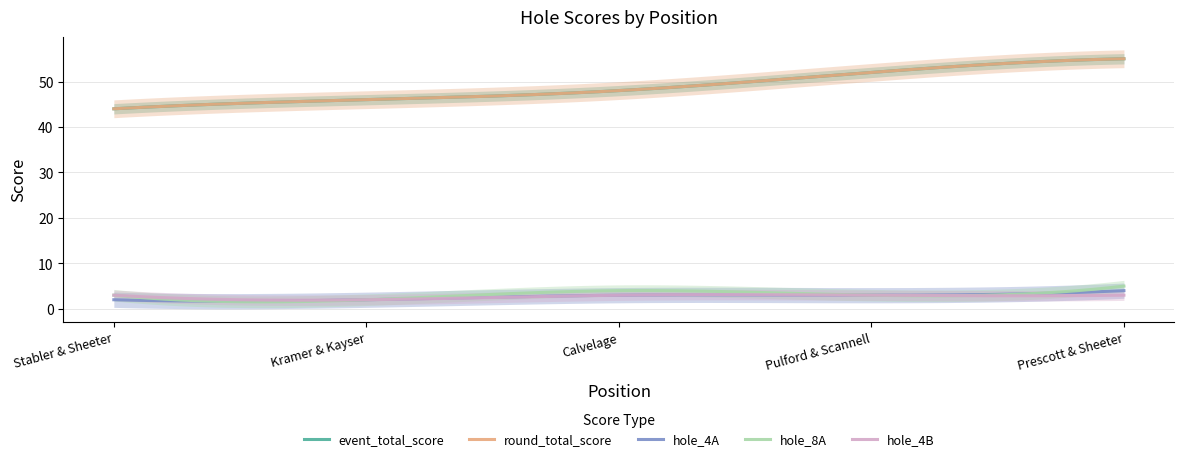

How many hole_4A values are between 2 and 3?

4